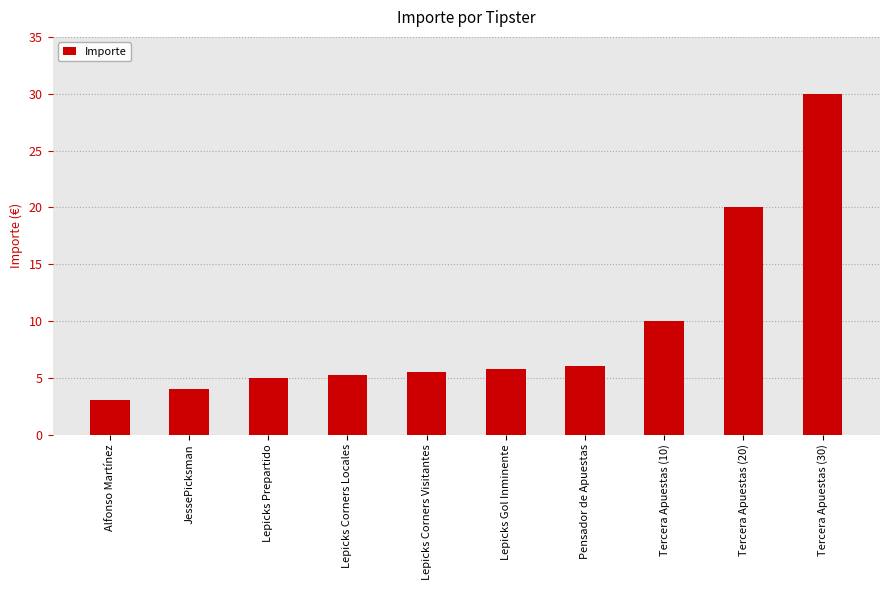

What is the change in value from Pensador de Apuestas to Tercera Apuestas (10)?

+4.0